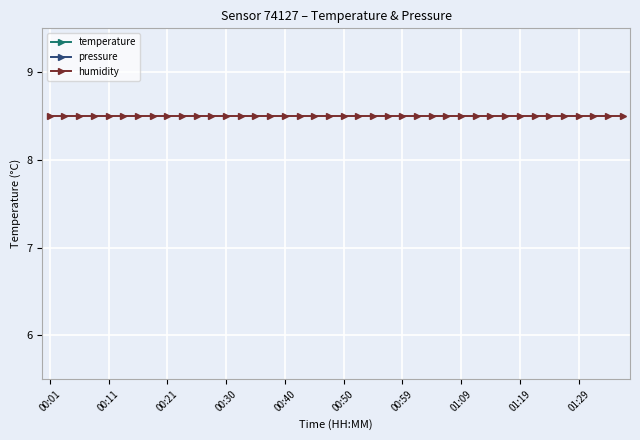

Where do temperature and pressure first cross each other?

00:21 and 00:30